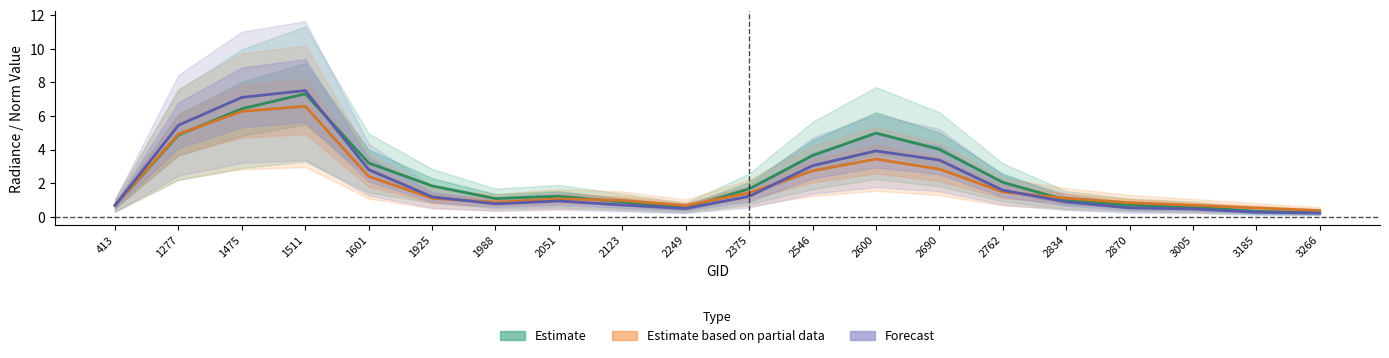

True or false: Estimate based on partial data has a value of 6.3 at 1475.

True